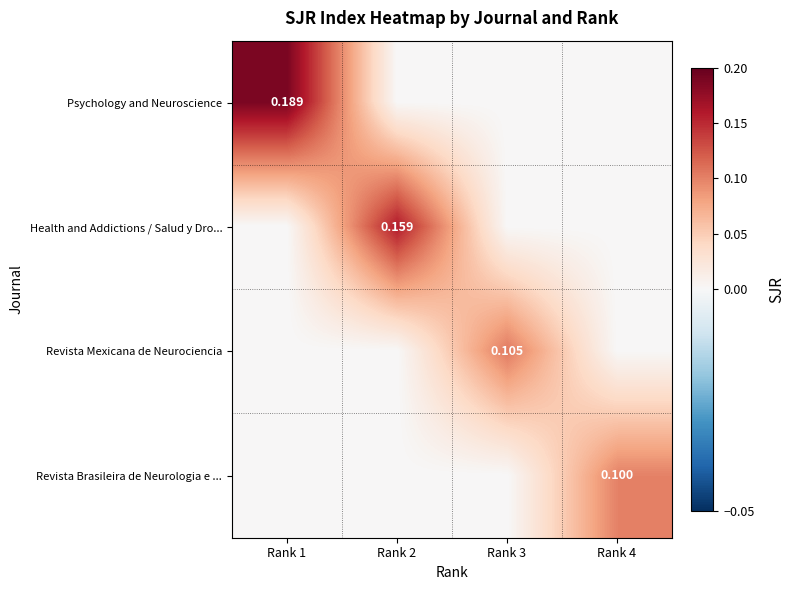

Is the value of Revista Brasileira de Neurologia e ... at Rank 4 greater than the value of Health and Addictions / Salud y Dro... at Rank 2?

No